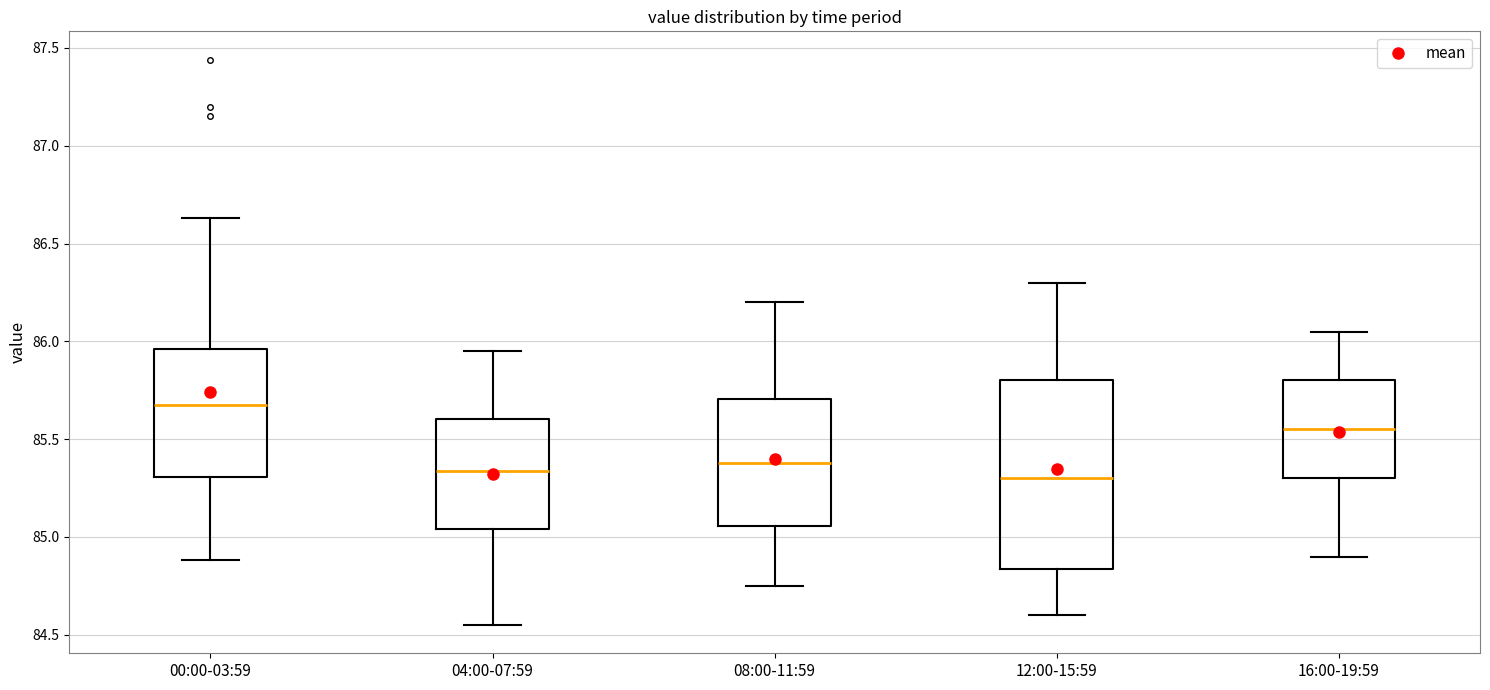

Reading left to right, transcribe this box plot: for each box, give where its median line is, the range the box spans, and where its two whiskers end, as read against the y-axis. The values are not printed on the chart, so give them approximately, as read against the axis.

00:00-03:59: median 85.70, box 85.30 to 85.95, whiskers 84.90 to 86.65
04:00-07:59: median 85.35, box 85.05 to 85.60, whiskers 84.55 to 85.95
08:00-11:59: median 85.40, box 85.05 to 85.70, whiskers 84.75 to 86.20
12:00-15:59: median 85.30, box 84.85 to 85.80, whiskers 84.60 to 86.30
16:00-19:59: median 85.55, box 85.30 to 85.80, whiskers 84.90 to 86.05